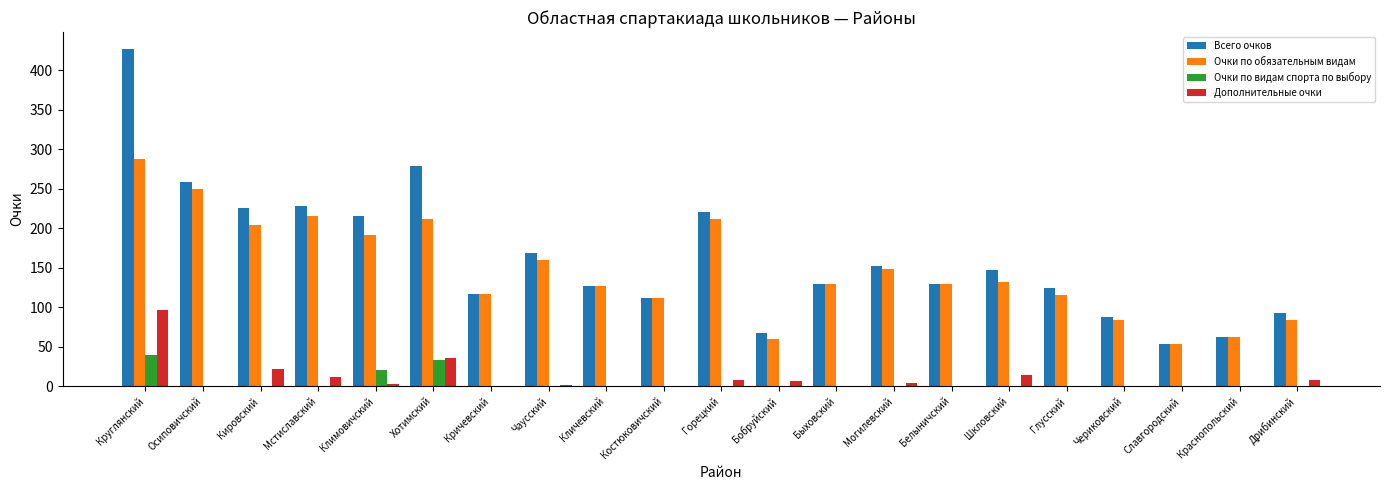

The value of Дополнительные очки at Осиповичский is 0. True or false?

True